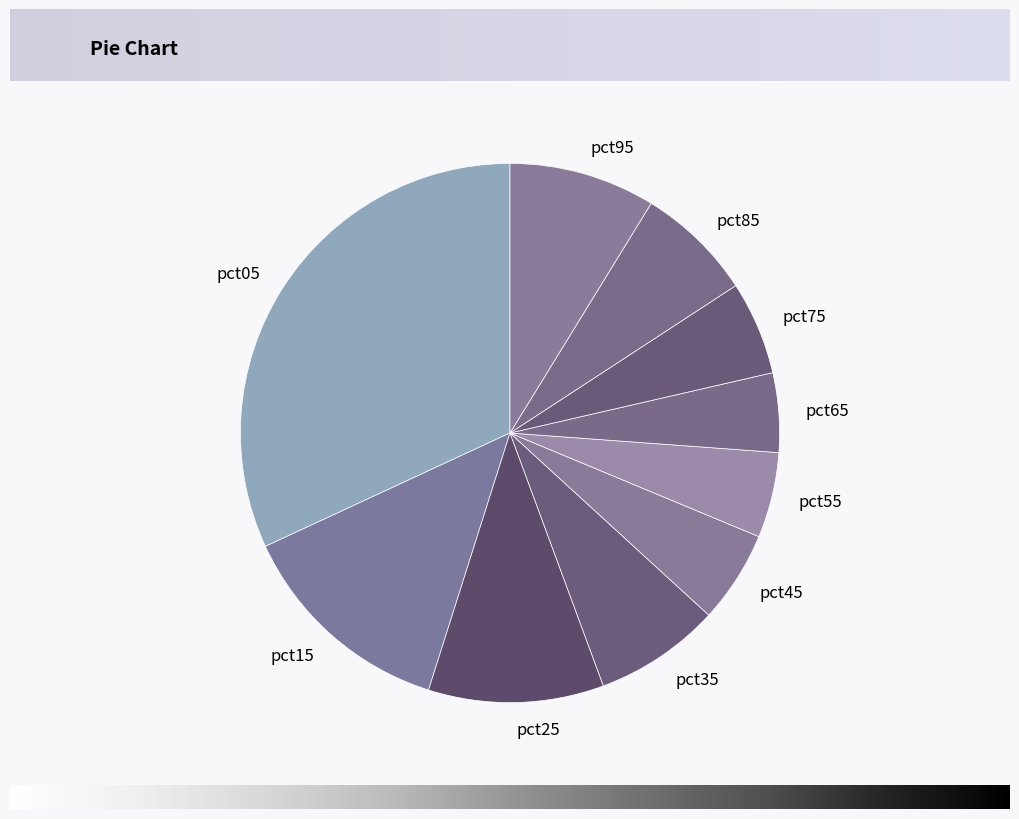

Does pct75 represent more than half of the total?

No